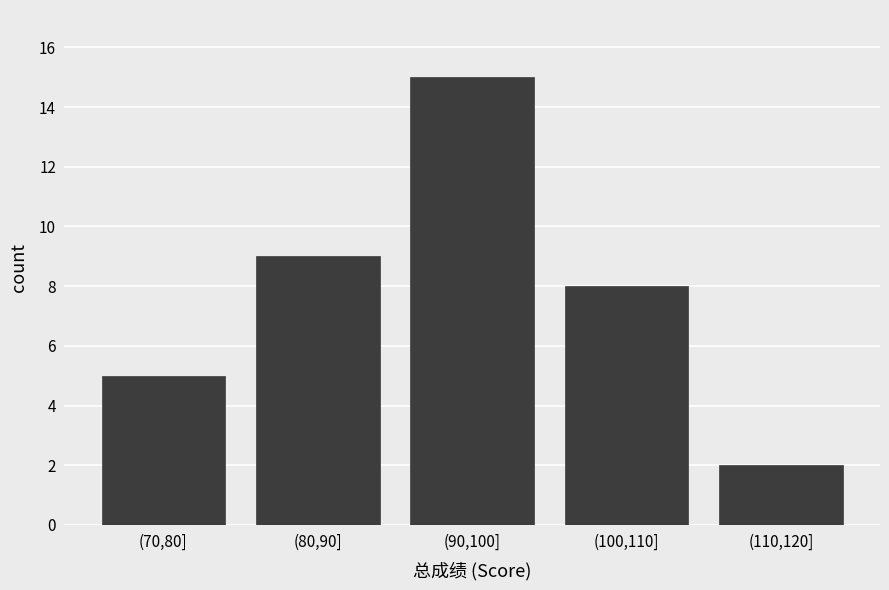

Reading left to right, what are all the values shown in this chart?

(70,80]=5	(80,90]=9	(90,100]=15	(100,110]=8	(110,120]=2